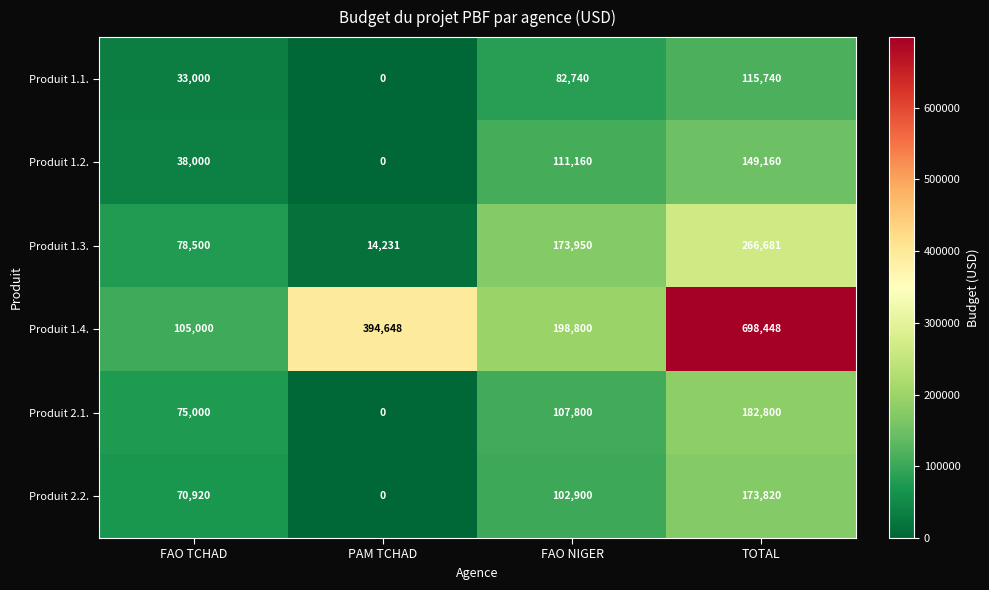

Reading right to left, list all the values displayed in this chart.

Produit 1.1.: 115740	82740	0	33000
Produit 1.2.: 149160	111160	0	38000
Produit 1.3.: 266681	173950	14231	78500
Produit 1.4.: 698448	198800	394648	105000
Produit 2.1.: 182800	107800	0	75000
Produit 2.2.: 173820	102900	0	70920